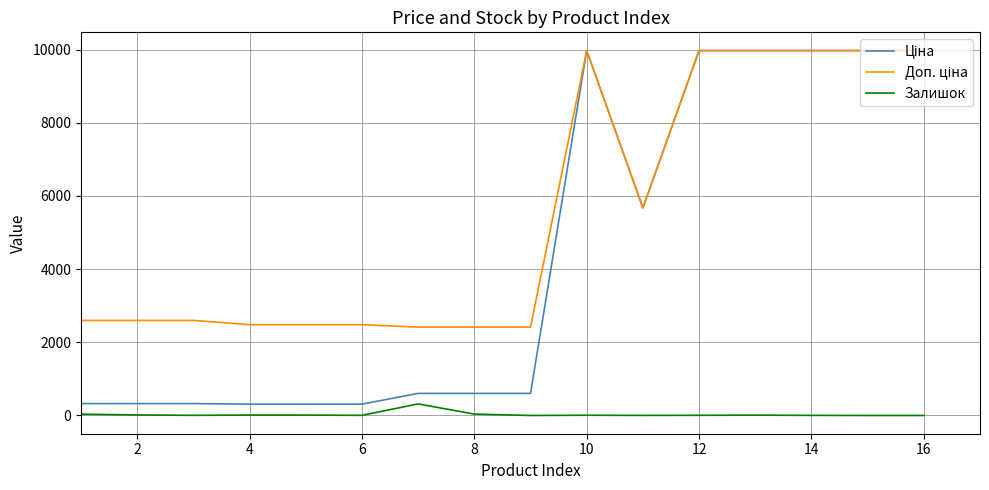

What is the greatest value displayed?

9975.0